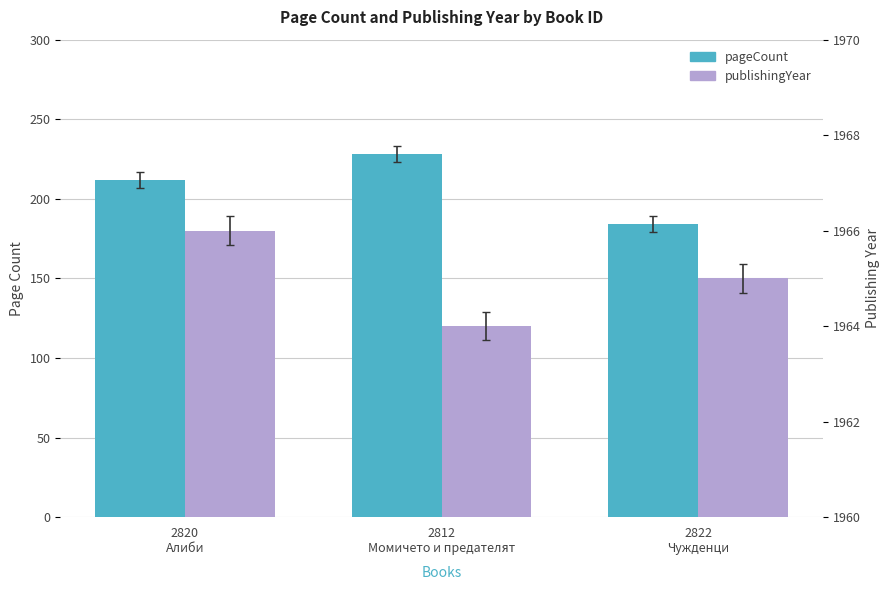

True or false: pageCount has a value of 184 at 2822
Чужденци.

True